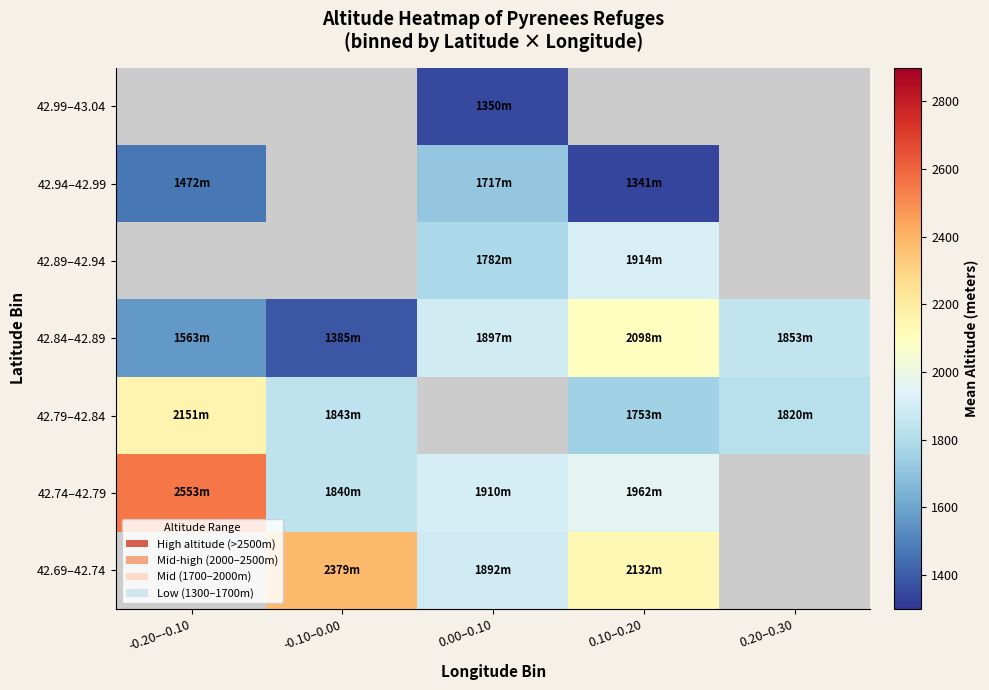

What is the difference between the 42.79–42.84 values at -0.10–0.00 and 0.10–0.20?

90.0